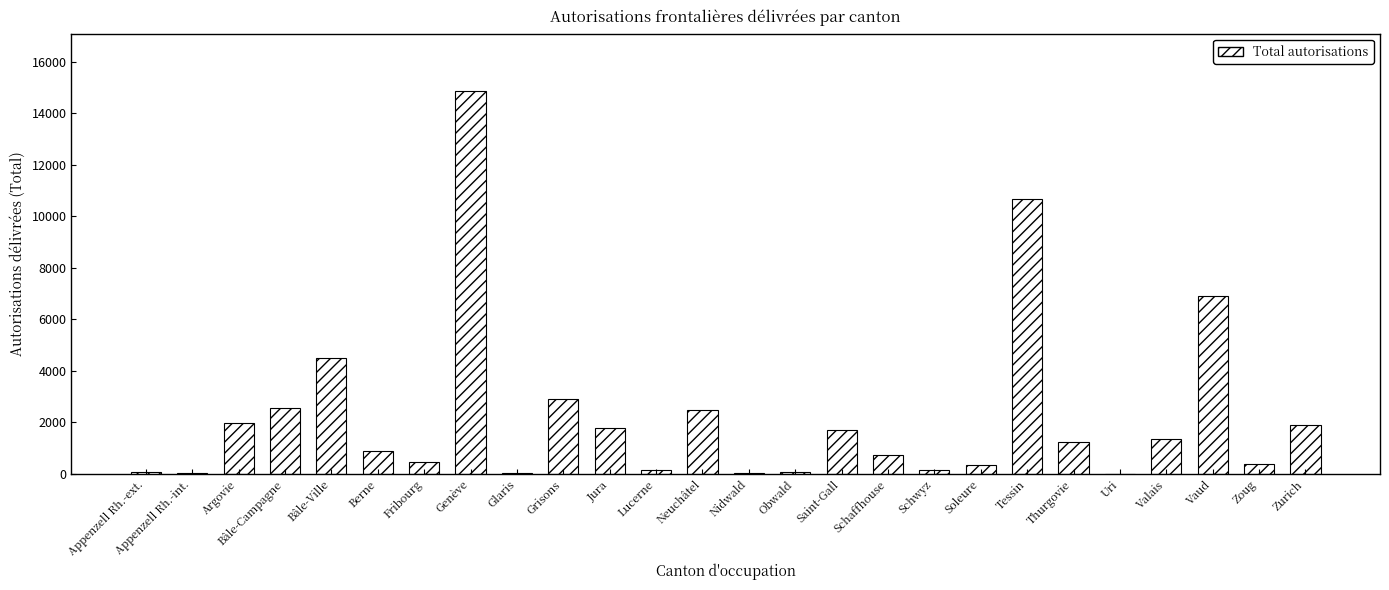

How many series are shown in this chart?

1